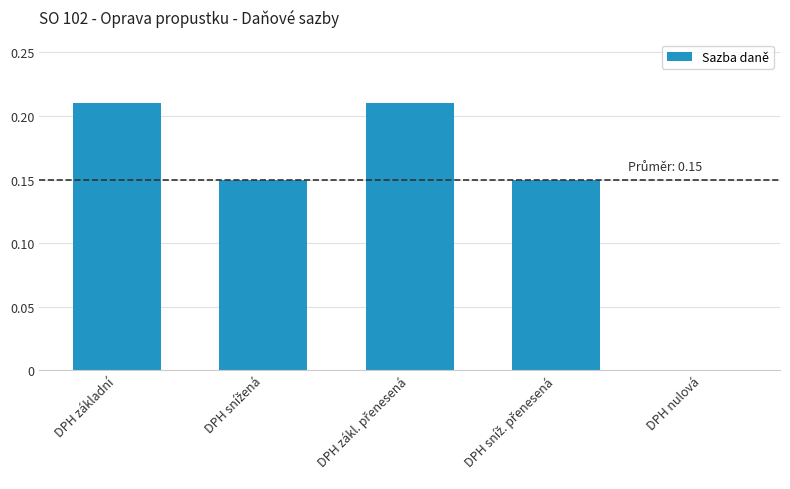

Between DPH základní and DPH nulová, which is larger?

DPH základní